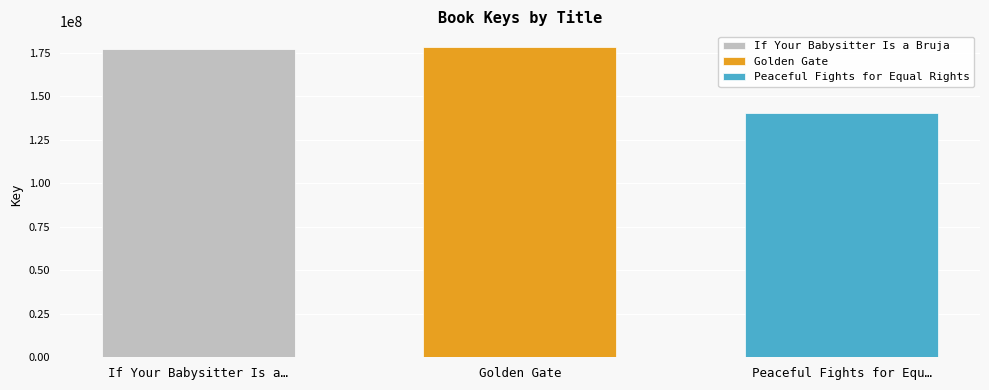

Is it true that If Your Babysitter Is a Bruja equals 176962395 at Golden Gate?

True